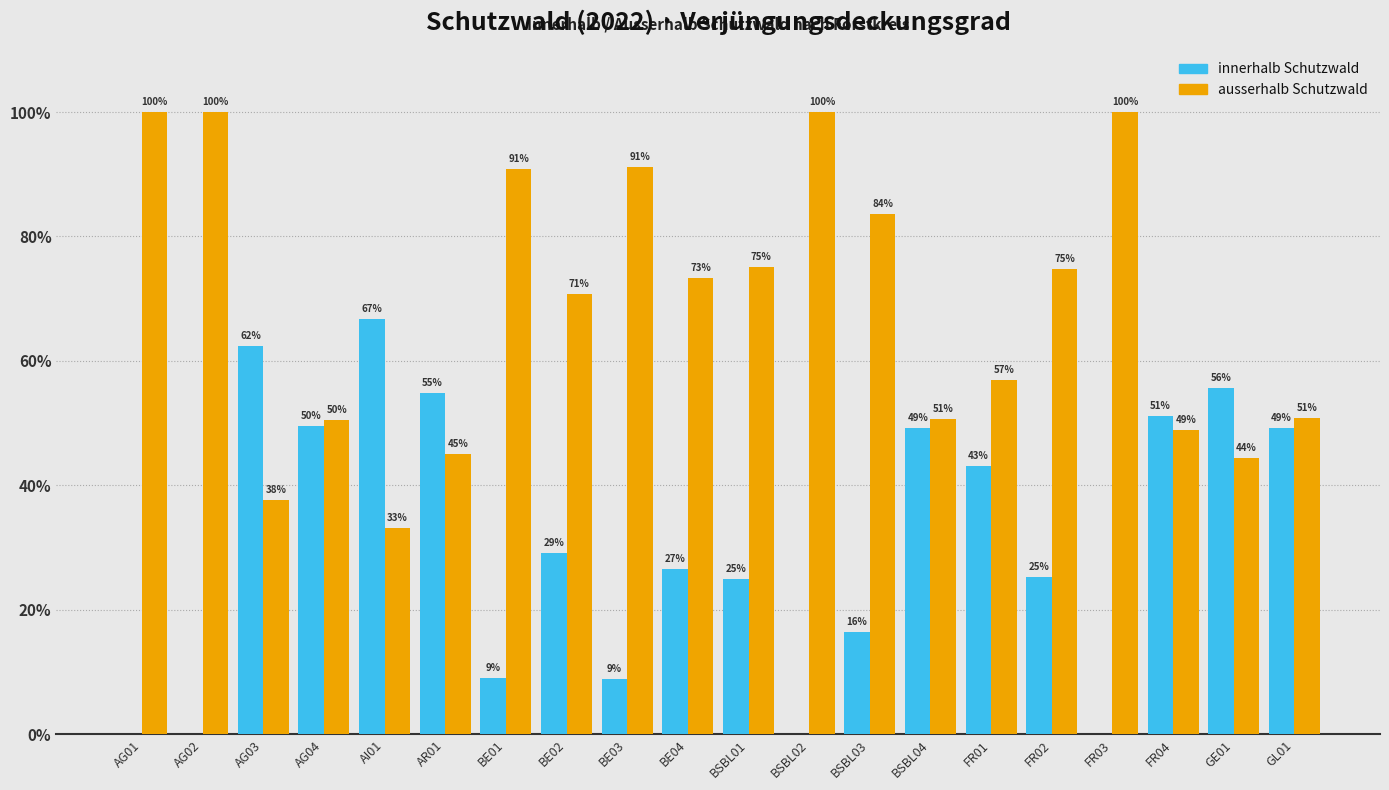

What is the total value across all series at AR01?

100.0